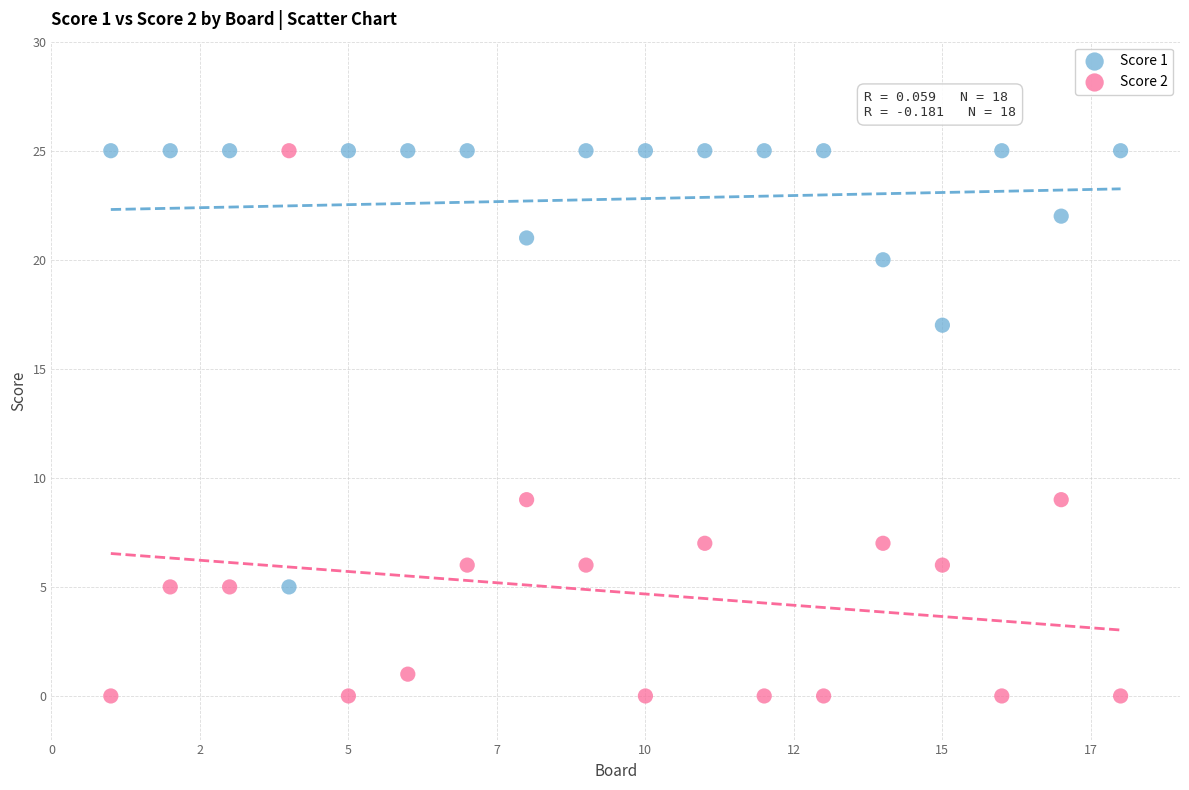

Across all data points, what is the range of Y values (max minus min)?

25